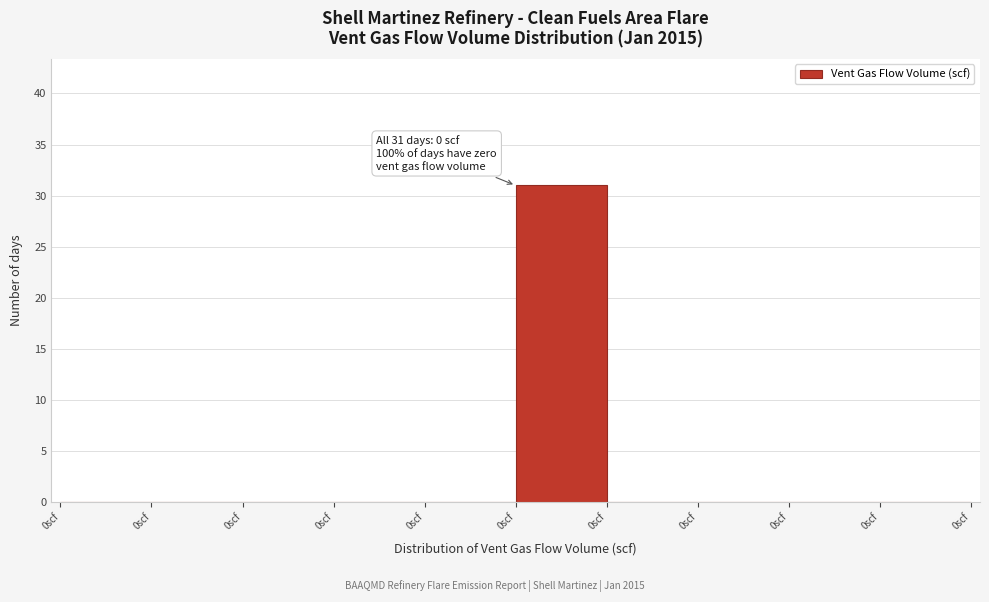

Count the number of data series in this chart.

1